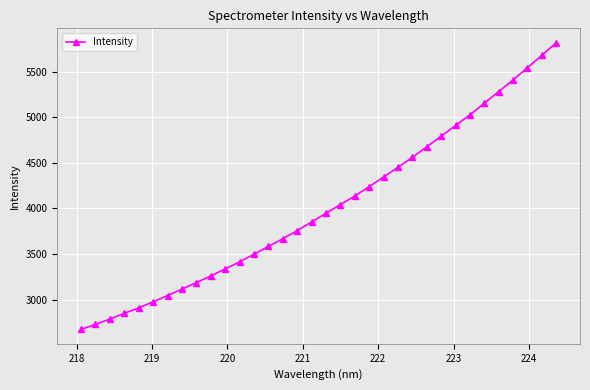

What is the greatest value displayed?

5817.0